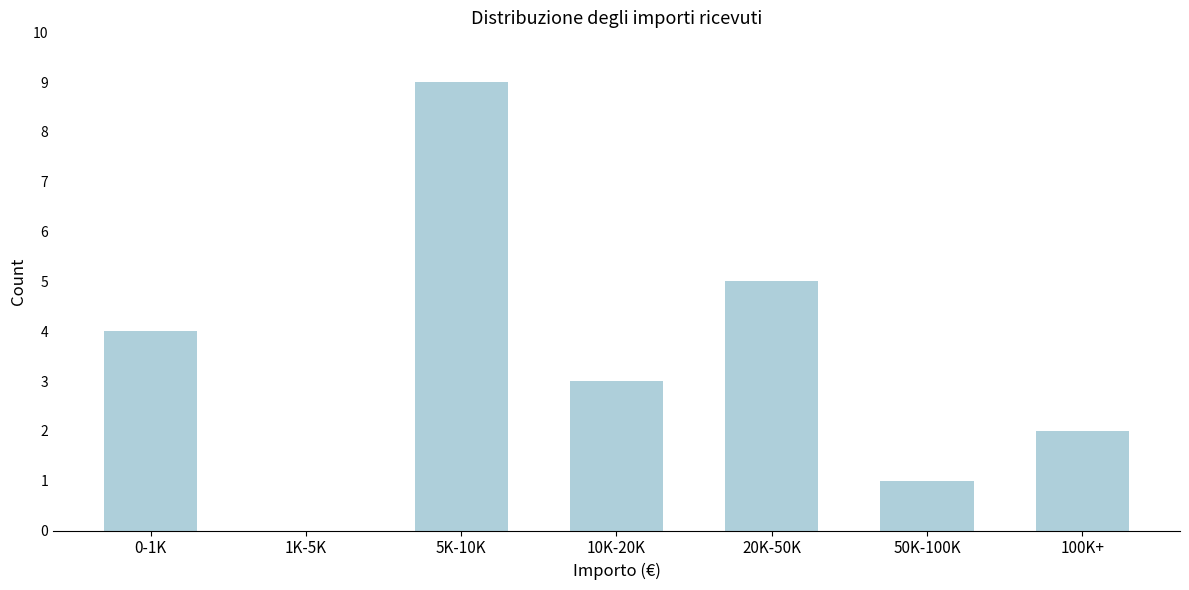

Reading left to right, what are all the values shown in this chart?

0-1K=4	1K-5K=0	5K-10K=9	10K-20K=3	20K-50K=5	50K-100K=1	100K+=2